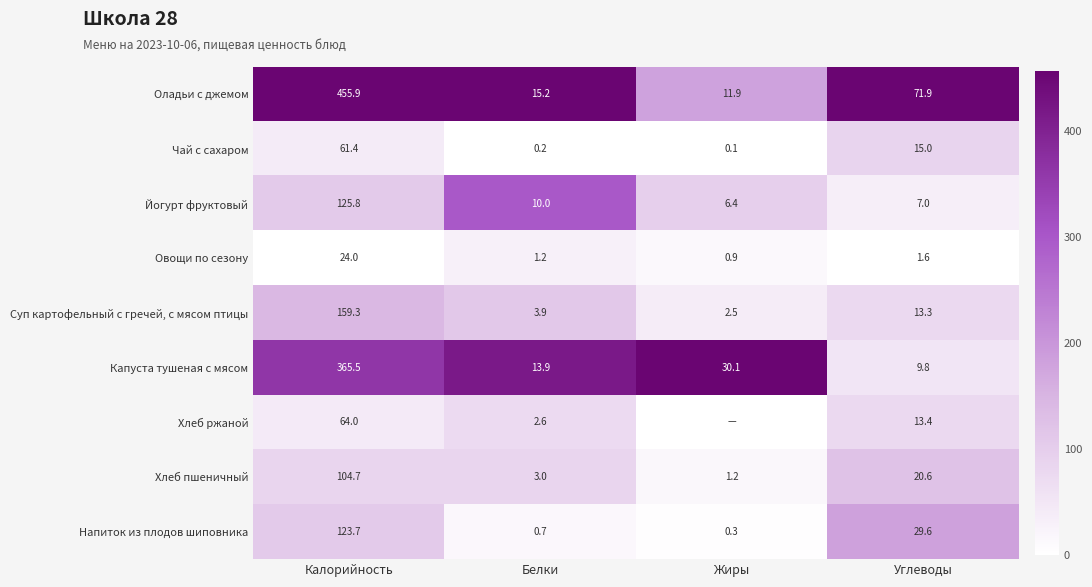

Is the value of Чай с сахаром at Белки greater than the value of Йогурт фруктовый at Белки?

No